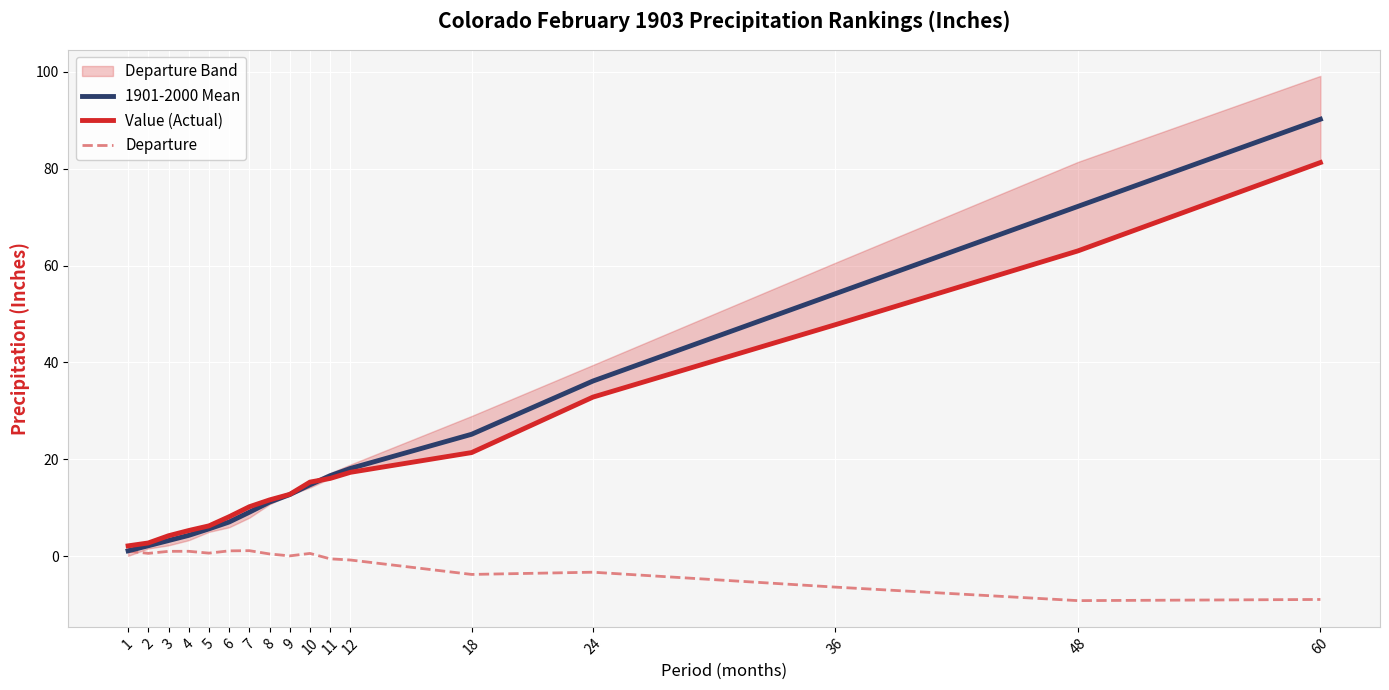

What is the maximum value shown in the chart?

90.2